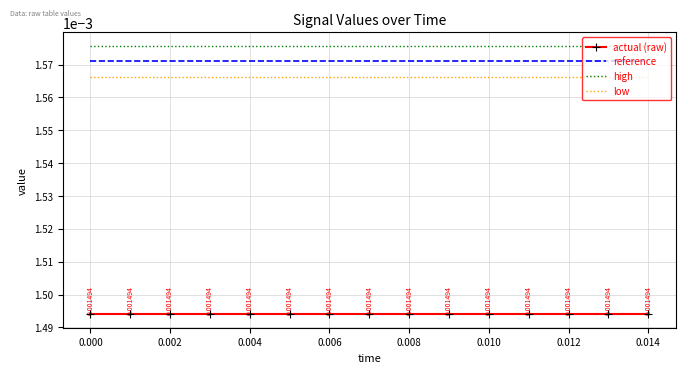

True or false: reference and actual (raw) cross at least once.

False